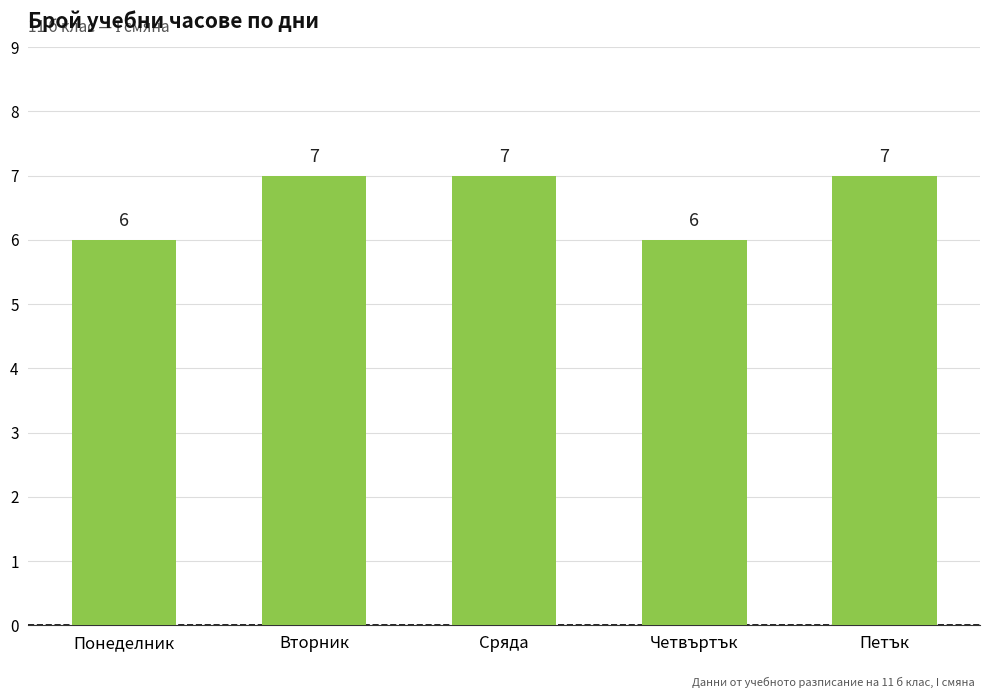

What value does the data have at Понеделник?

6